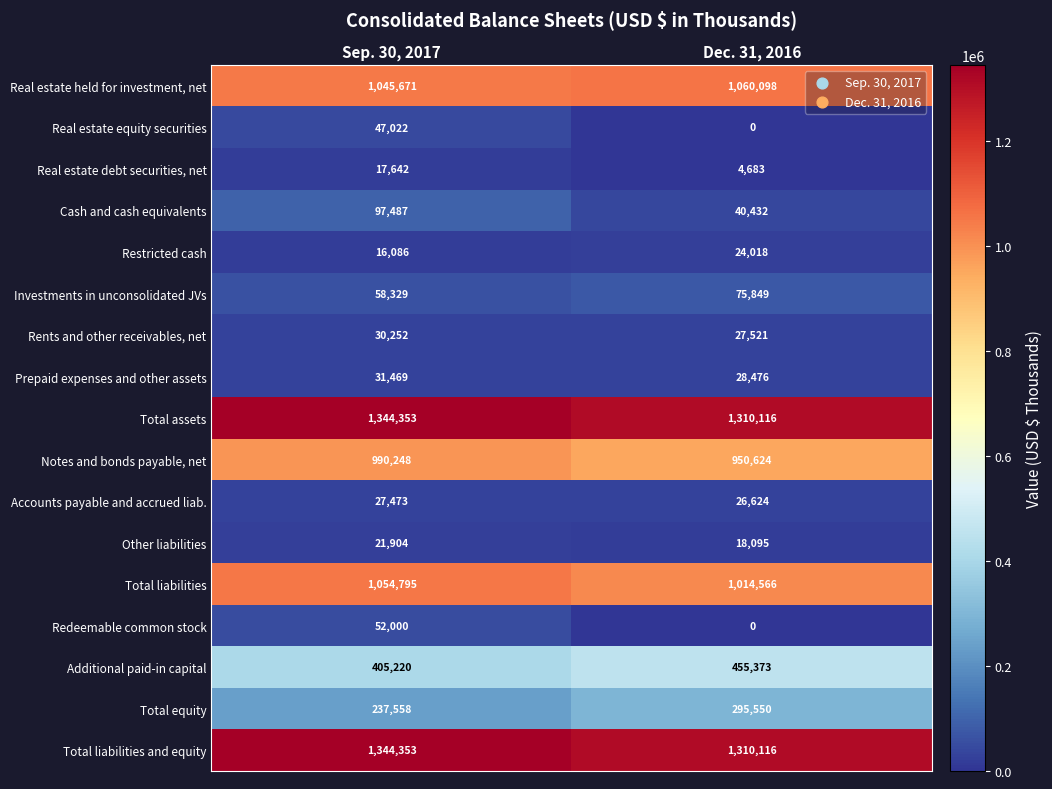

What is the difference between the Other liabilities values at Dec. 31, 2016 and Sep. 30, 2017?

3809